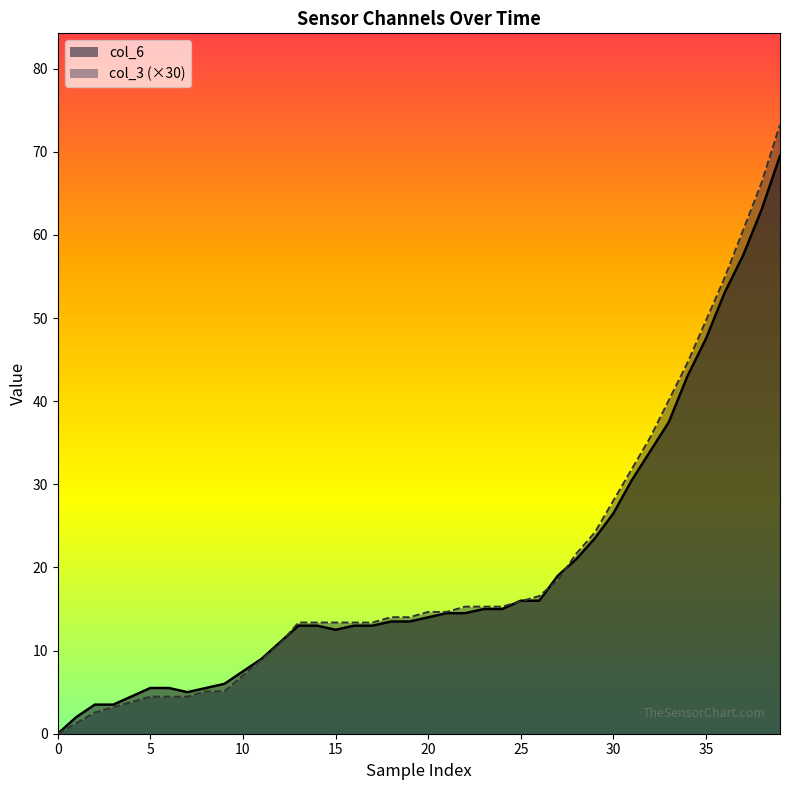

What is the value of the col_6 point at the 3rd from the left?

3.5